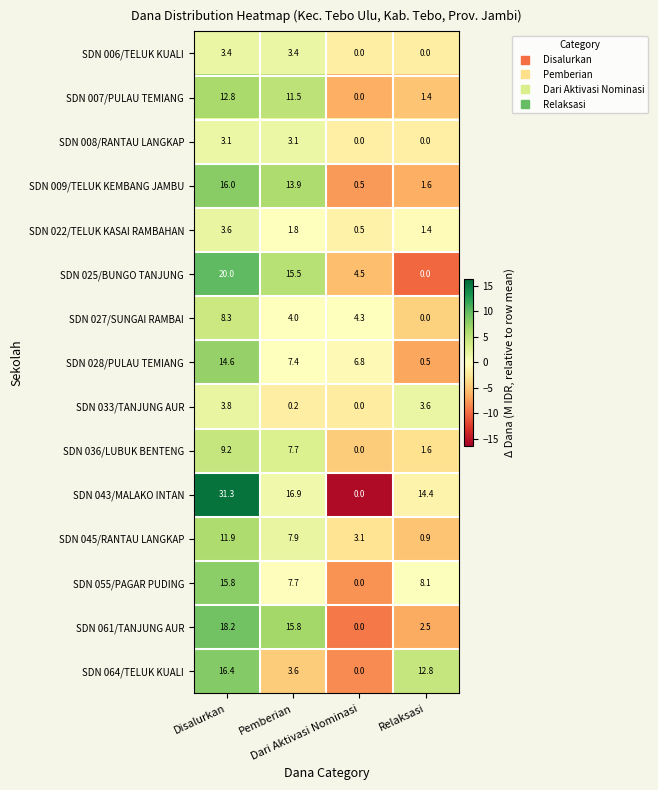

How many series are shown in this chart?

15